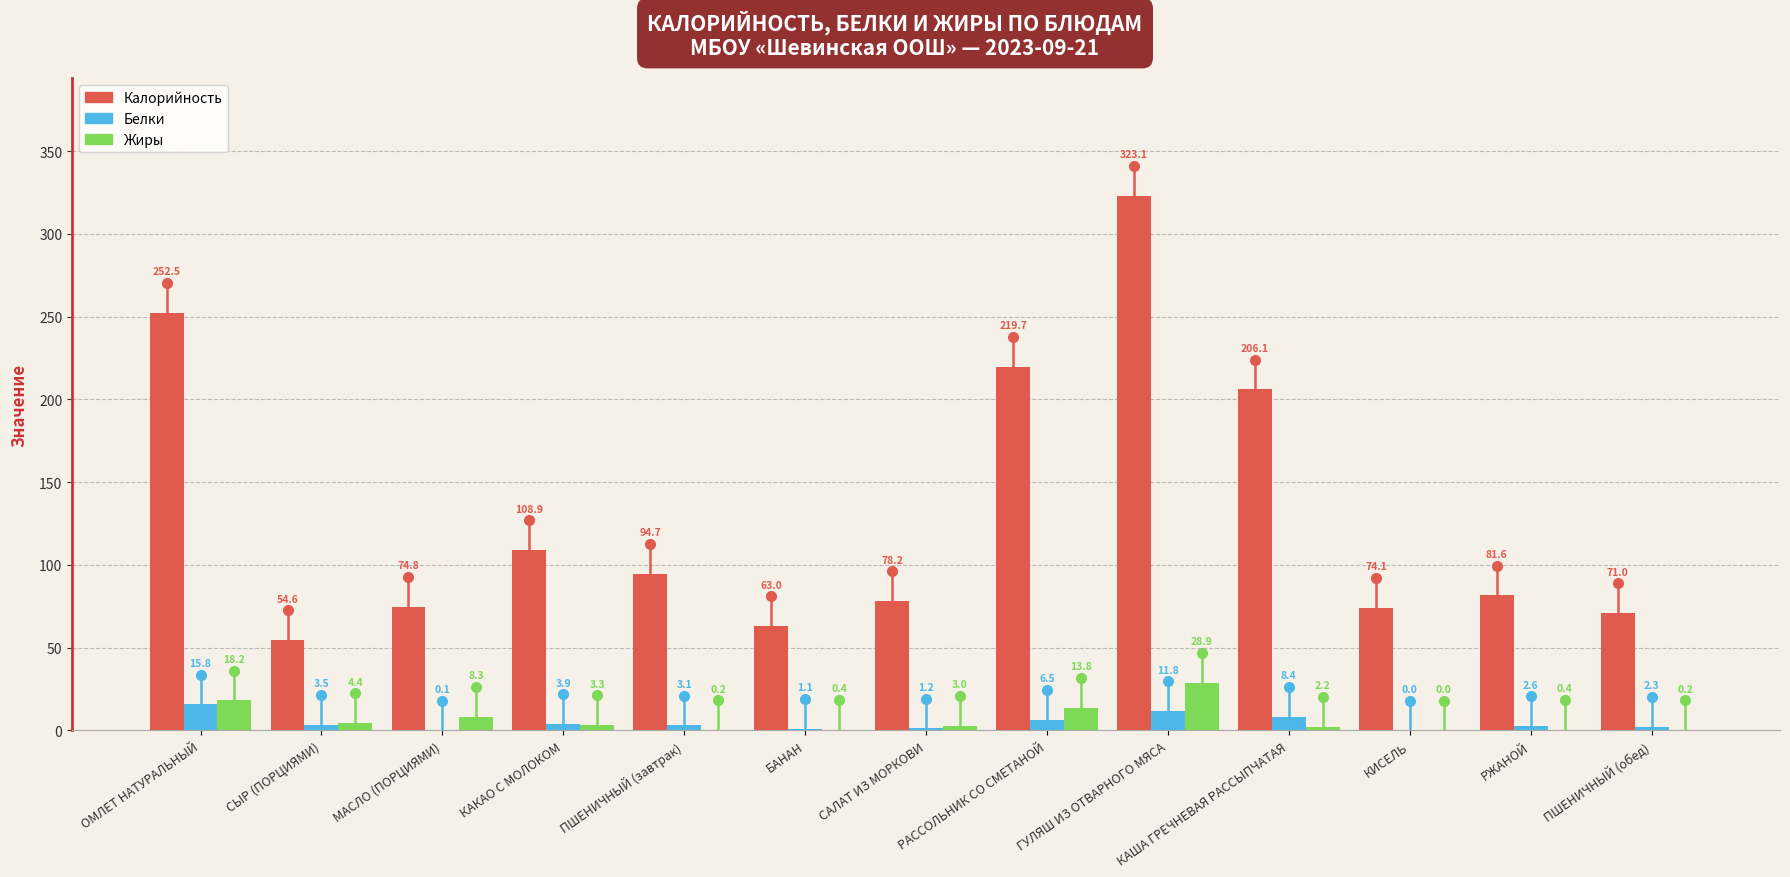

What is the maximum value for Калорийность?

323.1